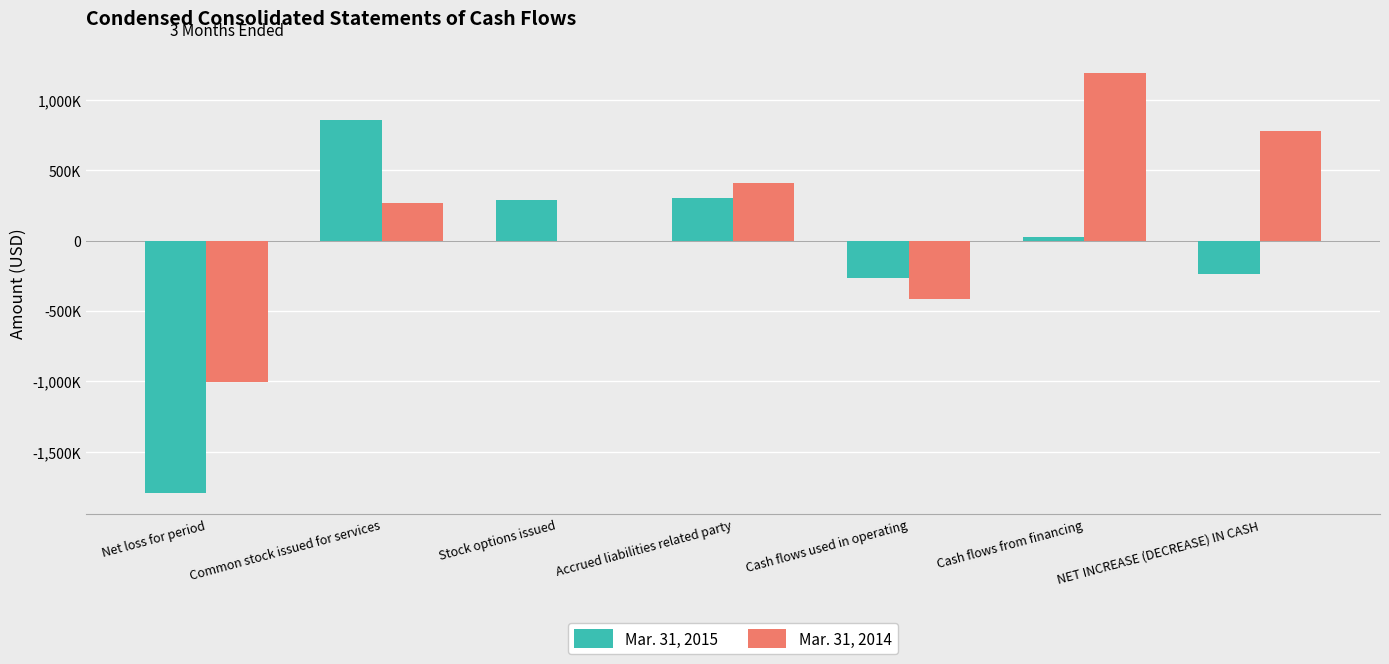

Count the Mar. 31, 2014 values in the range -412900 to 778543.

5